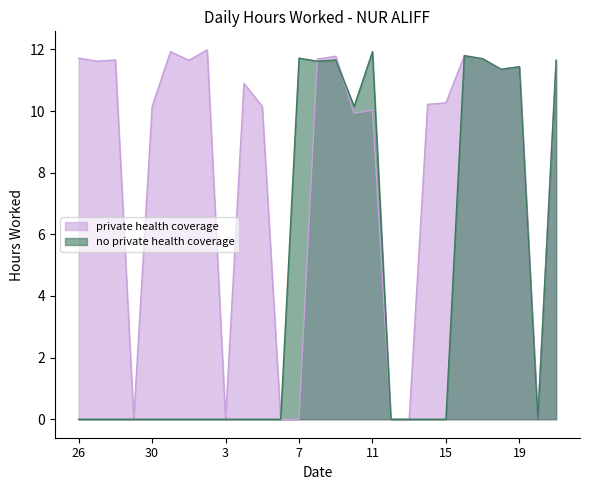

What is the difference between the second highest and minimum values in the no private health coverage series?

11.8